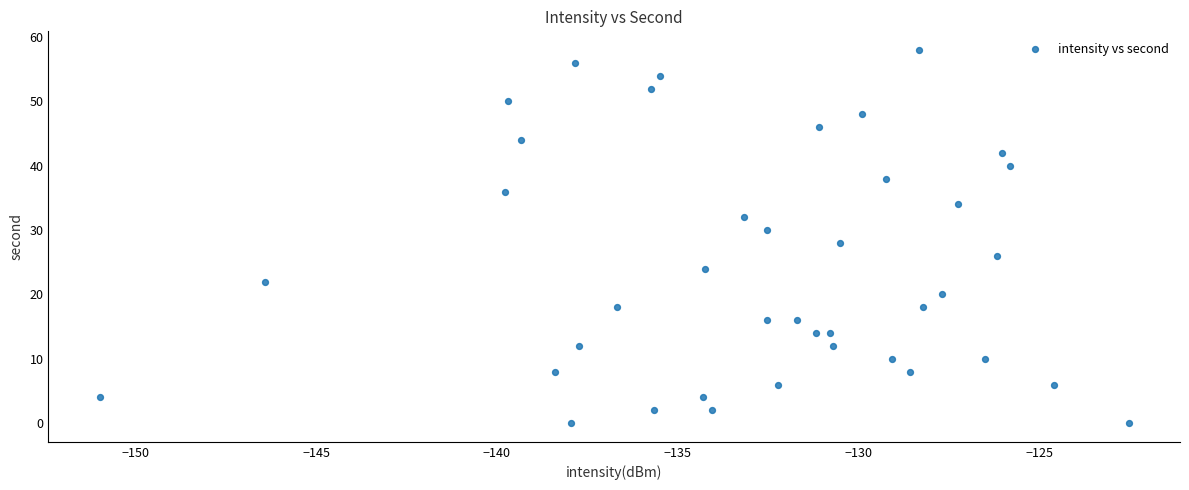

What is the range of Y values (max minus min)?

58